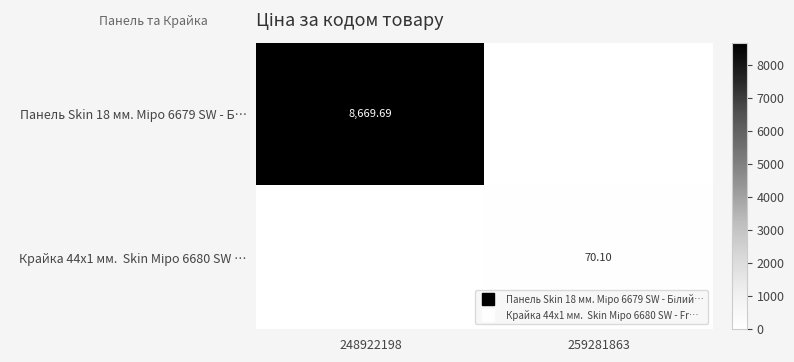

How many values in Крайка 44x1 мм. Skin Міро 6680 SW … are above zero?

1